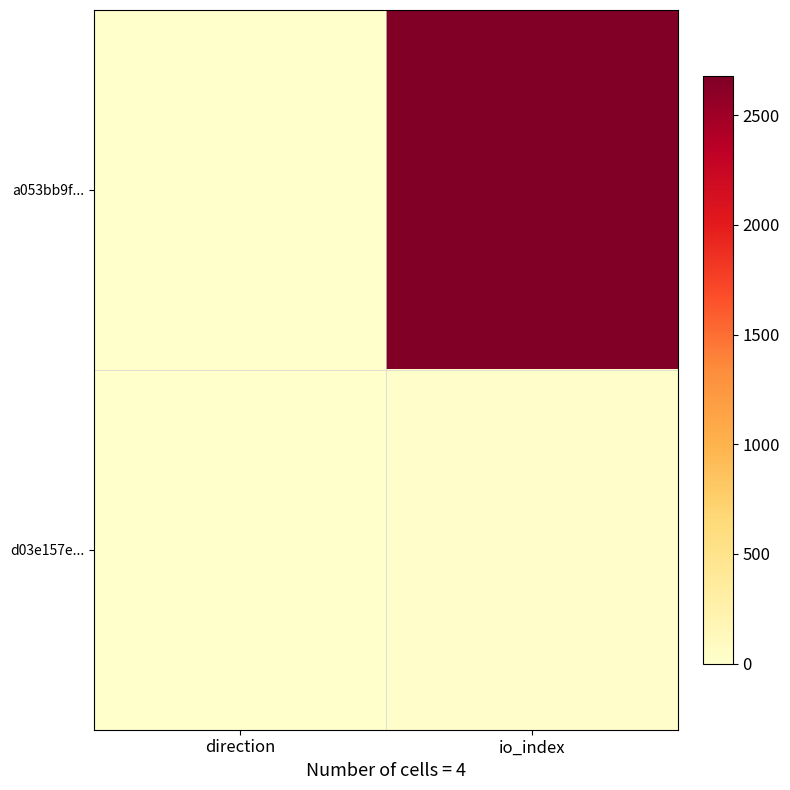

How many categories are shown in the chart?

2